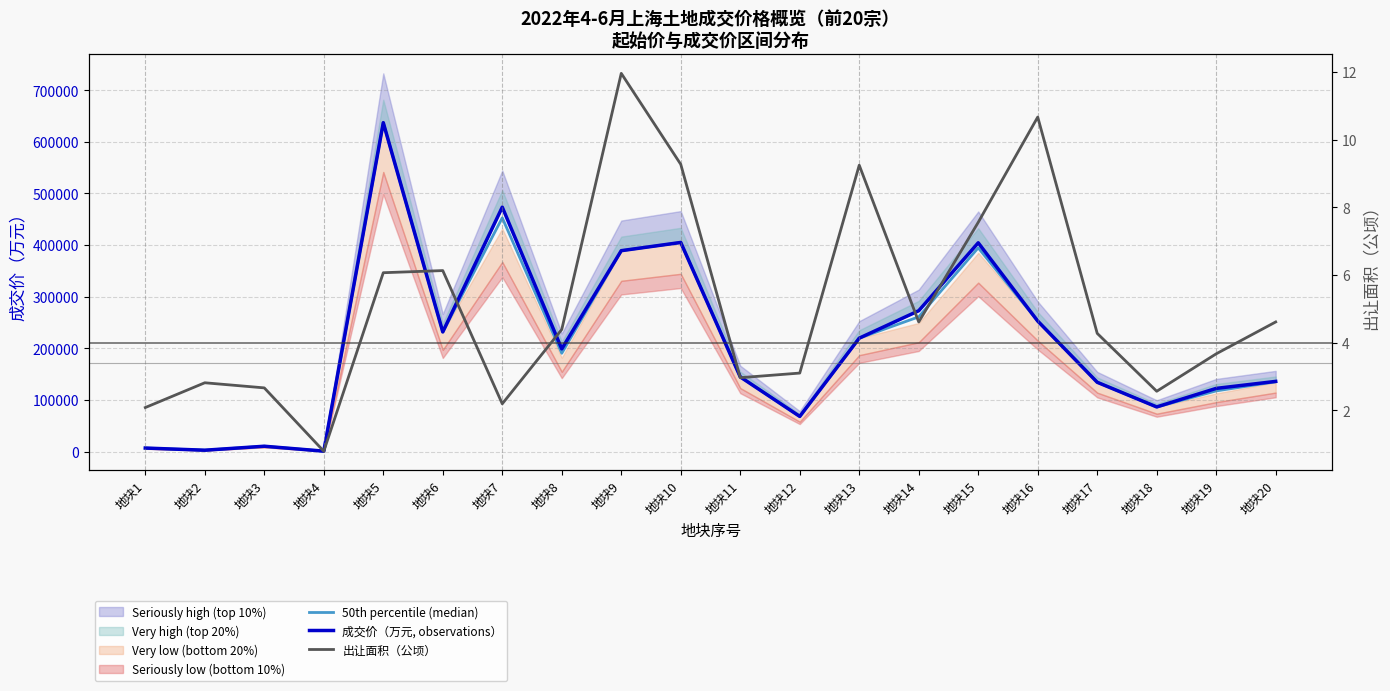

What is the total value across all series at 地块13?

439171.2